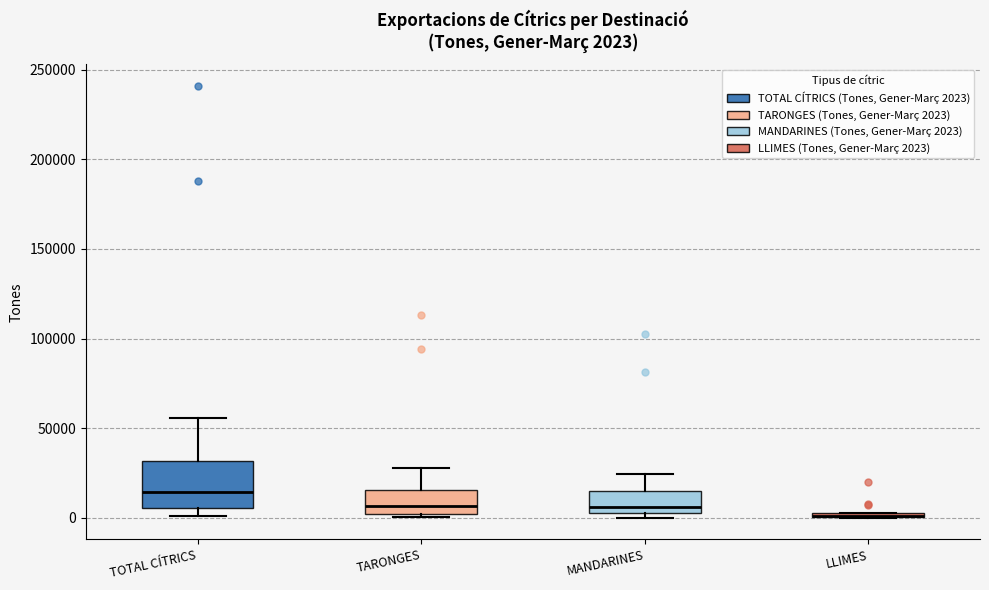

Comparing the boxes themselves (not the whiskers), which one is the tallest?

TOTAL CÍTRICS